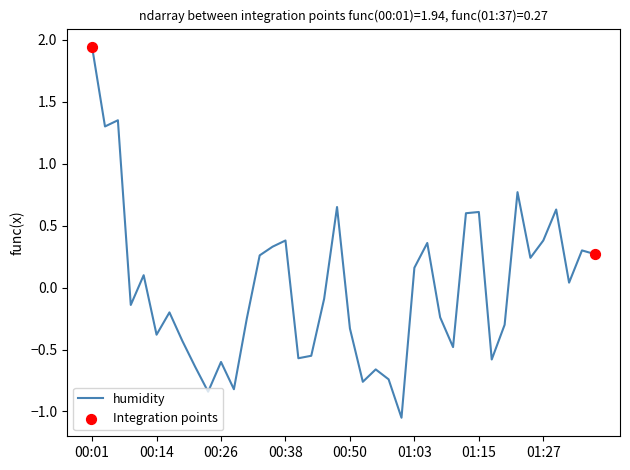

What is the difference between the maximum and minimum values?

3.0